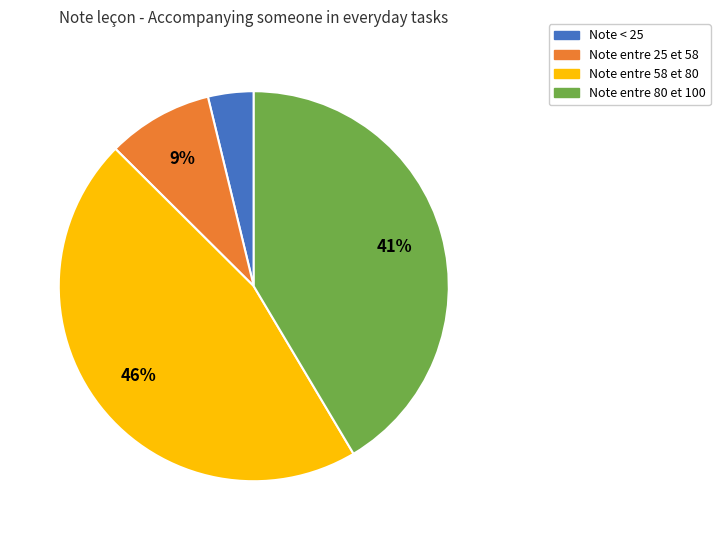

Is there a majority slice in this chart?

No